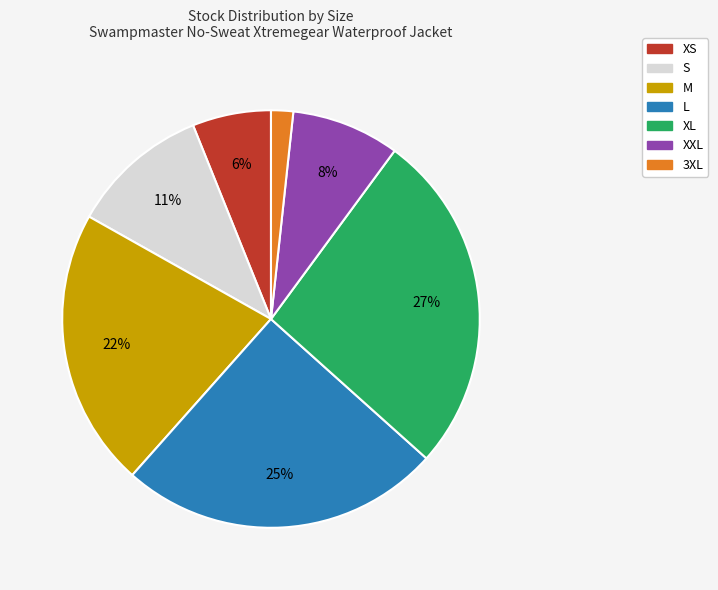

Count the number of slices in the pie.

7